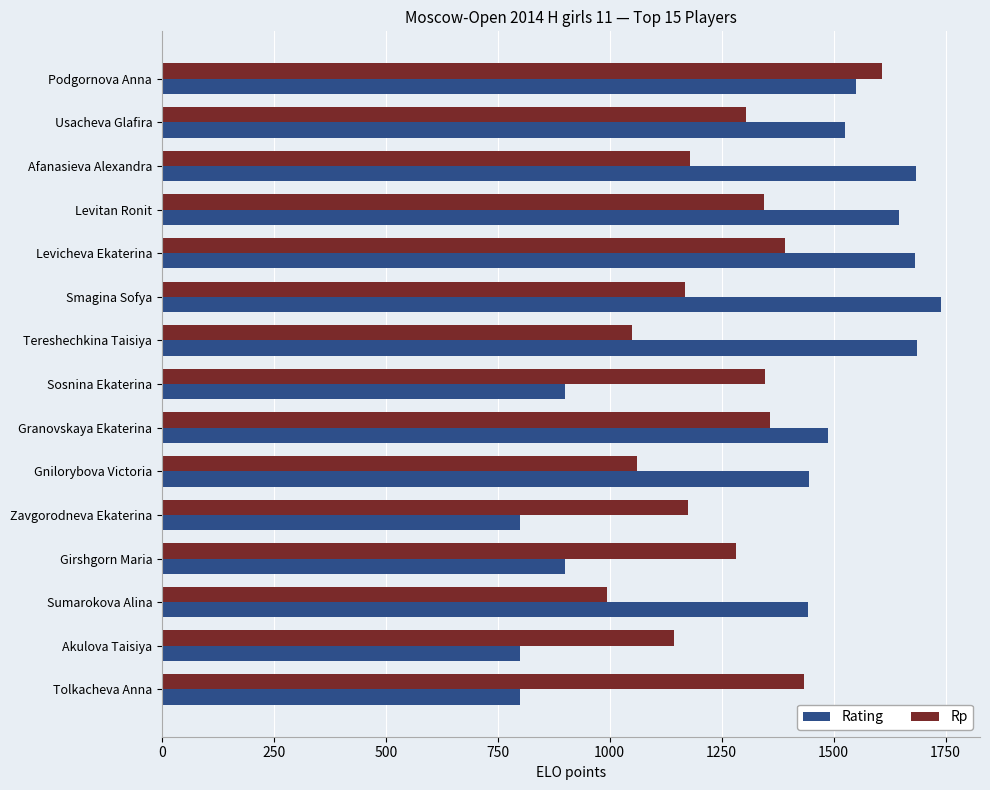

Rank the series by their maximum value, from highest to lowest.

Rating, Rp